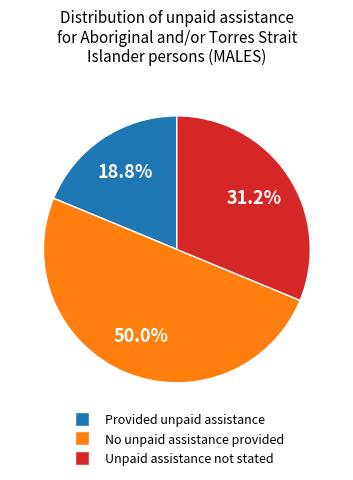

Which slice is the largest?

No unpaid assistance provided